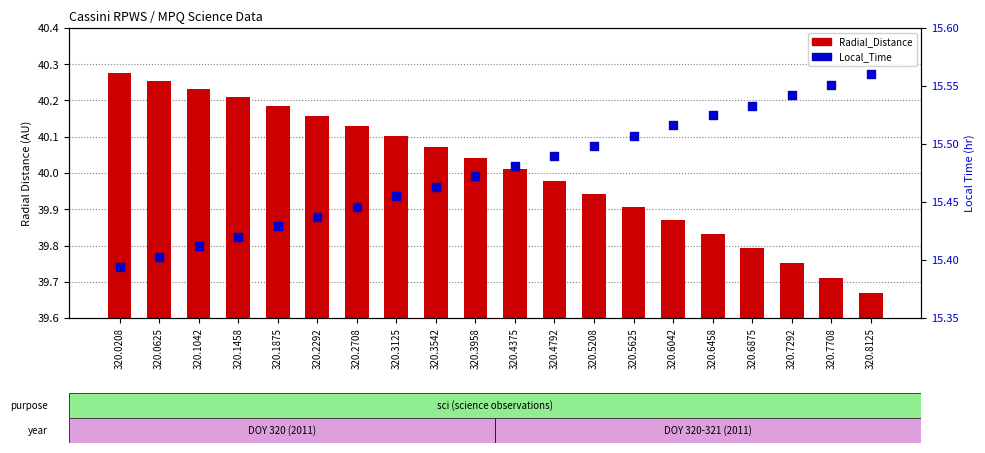

Is the value of Radial_Distance at 320.4792 greater than the value of Local_Time at 320.6042?

Yes